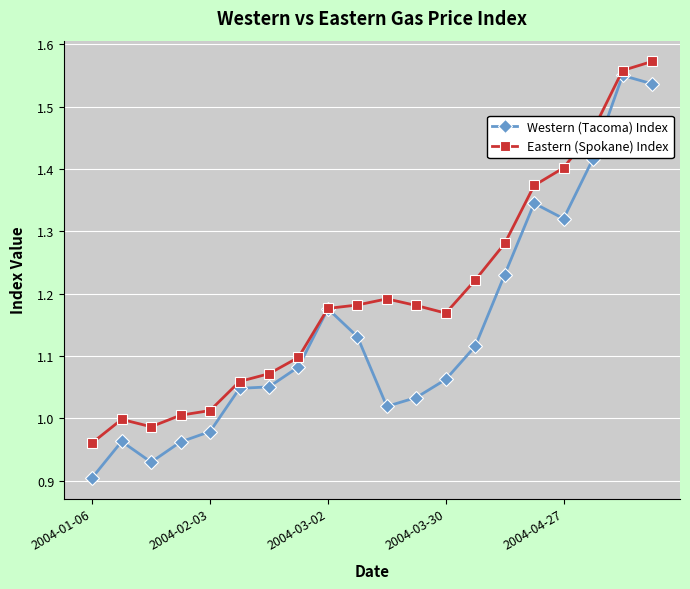

Which series has the largest total across all categories?

Eastern (Spokane) Index